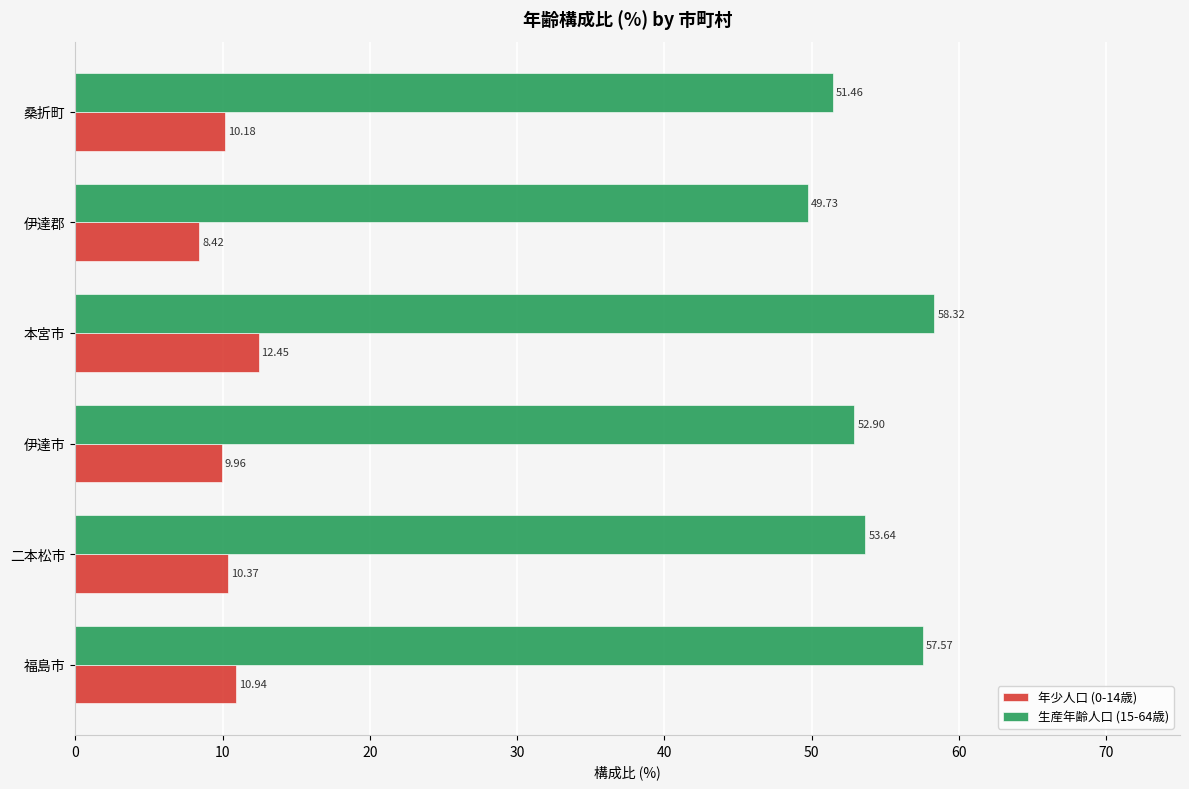

Is the value of 生産年齢人口 (15-64歳) at 伊達市 greater than the value of 年少人口 (0-14歳) at 伊達市?

Yes